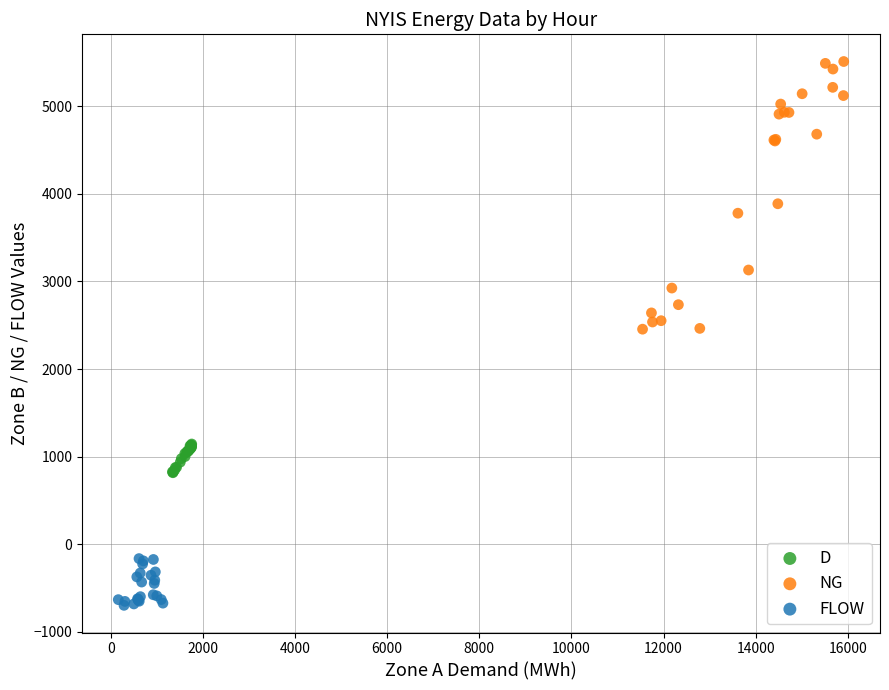

Which series reaches the minimum Y coordinate?

FLOW